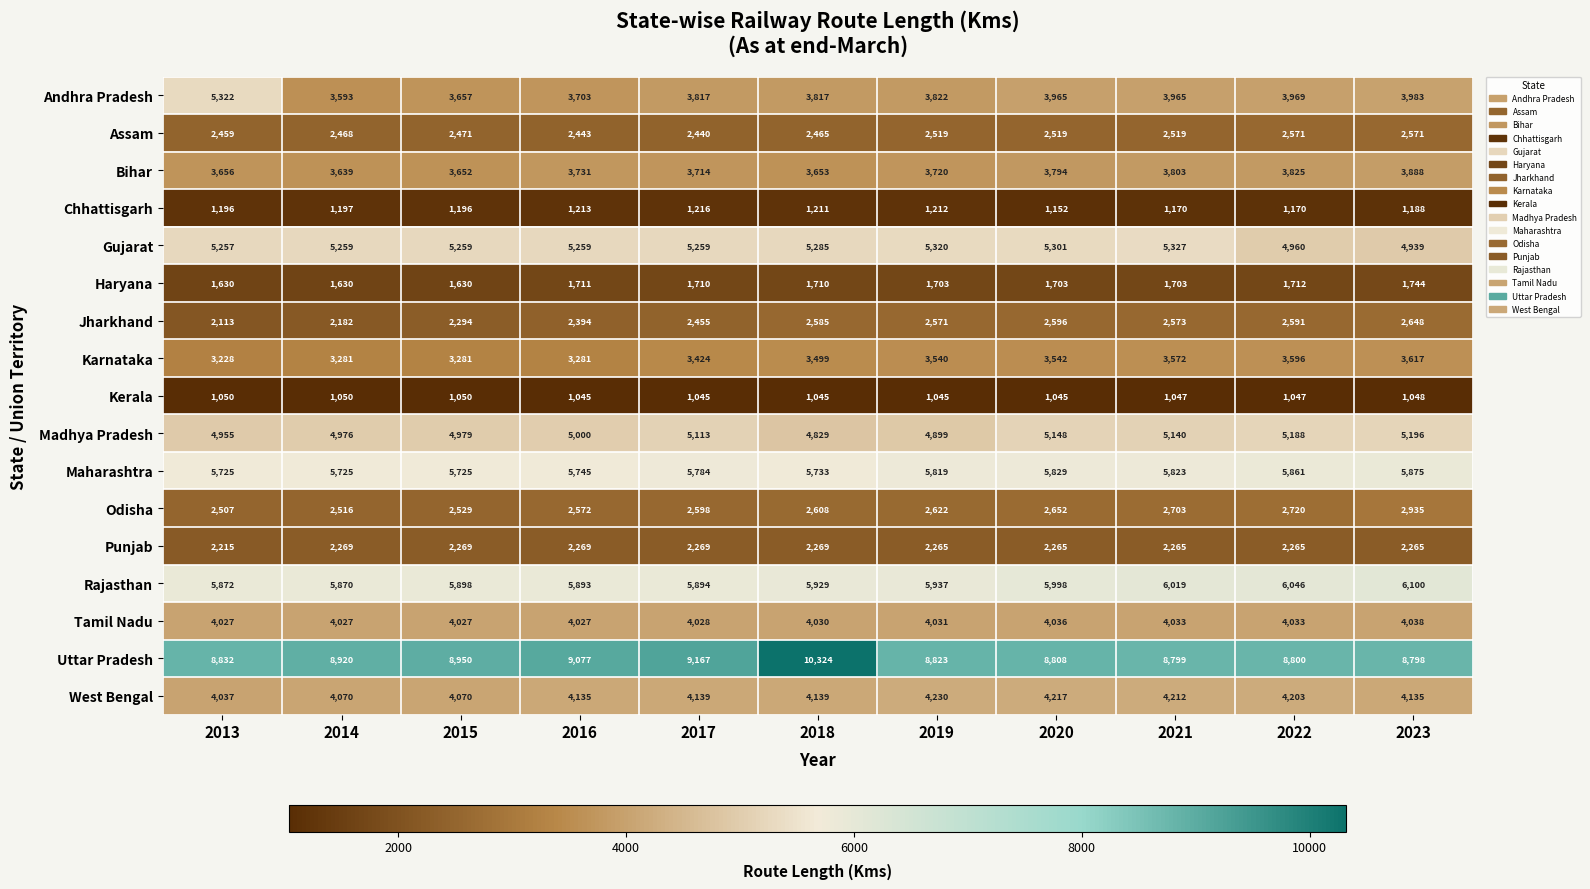

Which series has the largest total across all categories?

Uttar Pradesh